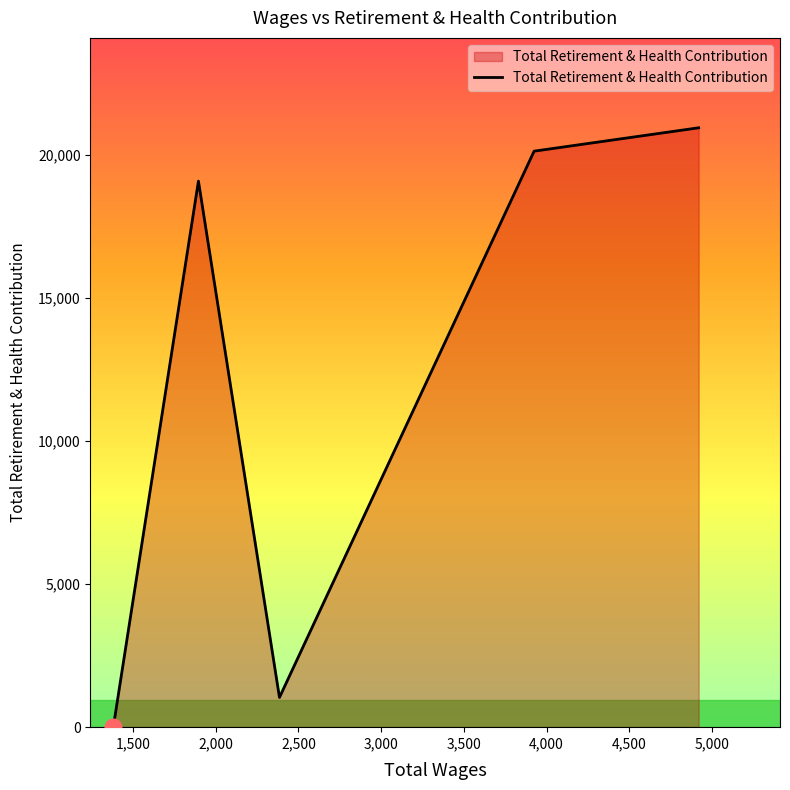

How many interior local peaks (higher than both neighbors) does the data have?

1